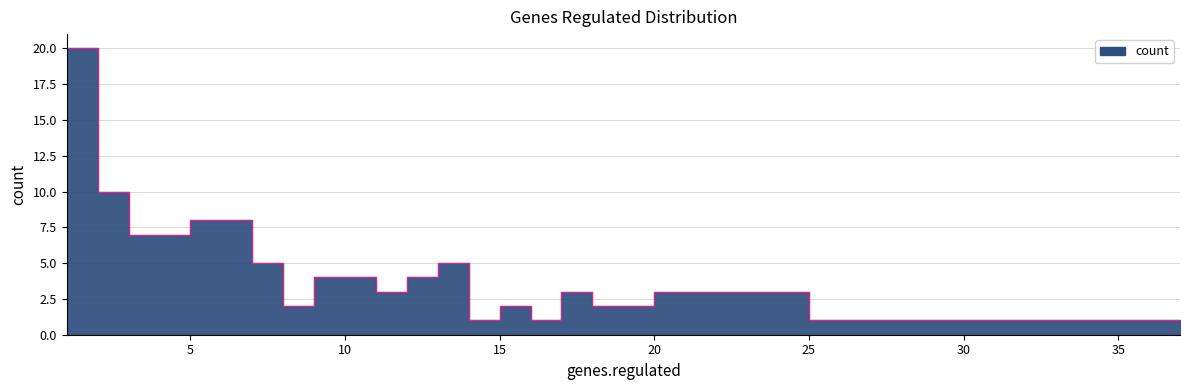

Reading right to left, list all the values displayed in this chart.

1	1	1	1	1	3	3	2	2	3	1	2	1	5	4	3	4	4	2	5	8	8	7	7	10	20